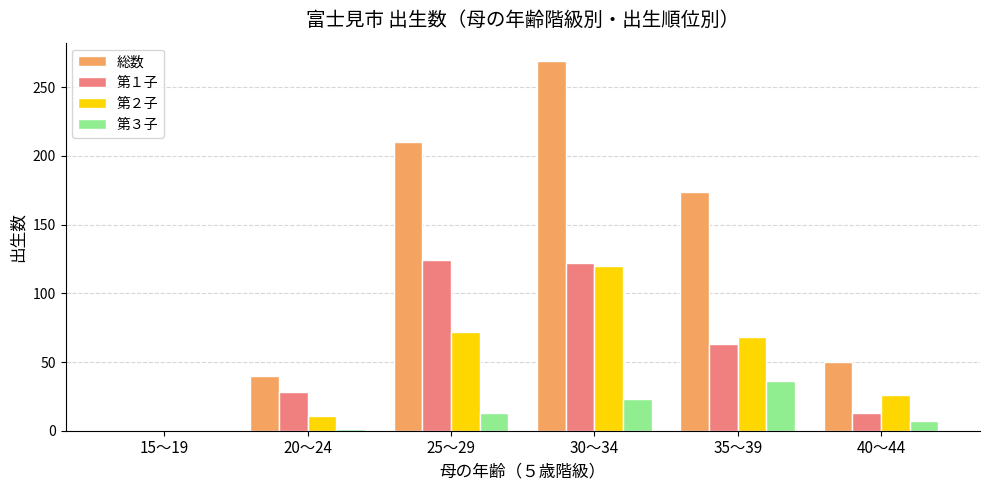

Which series has the largest range (max minus min)?

総数